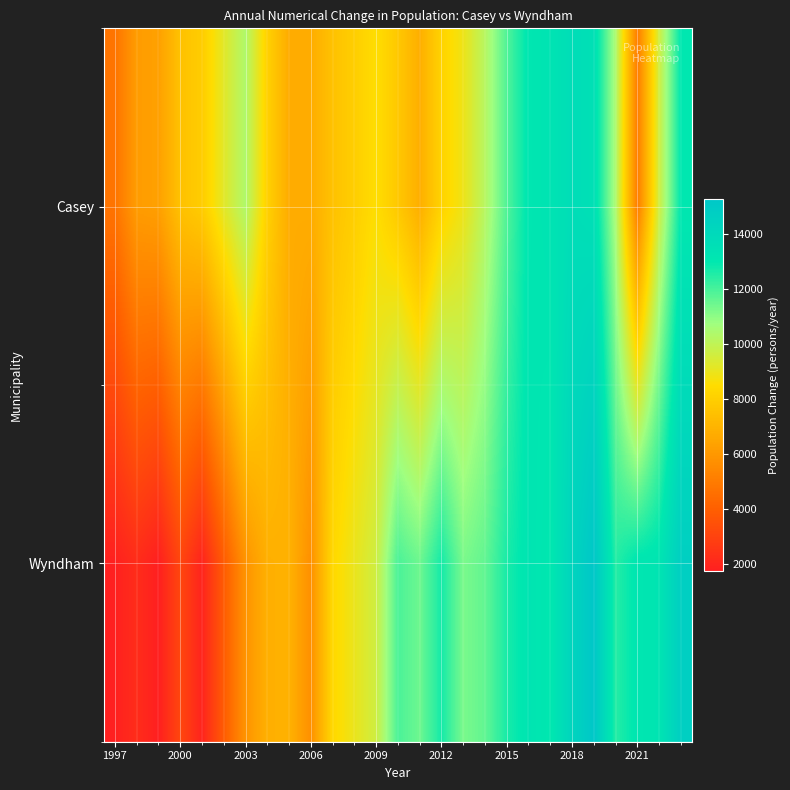

What is the greatest value displayed?

15240